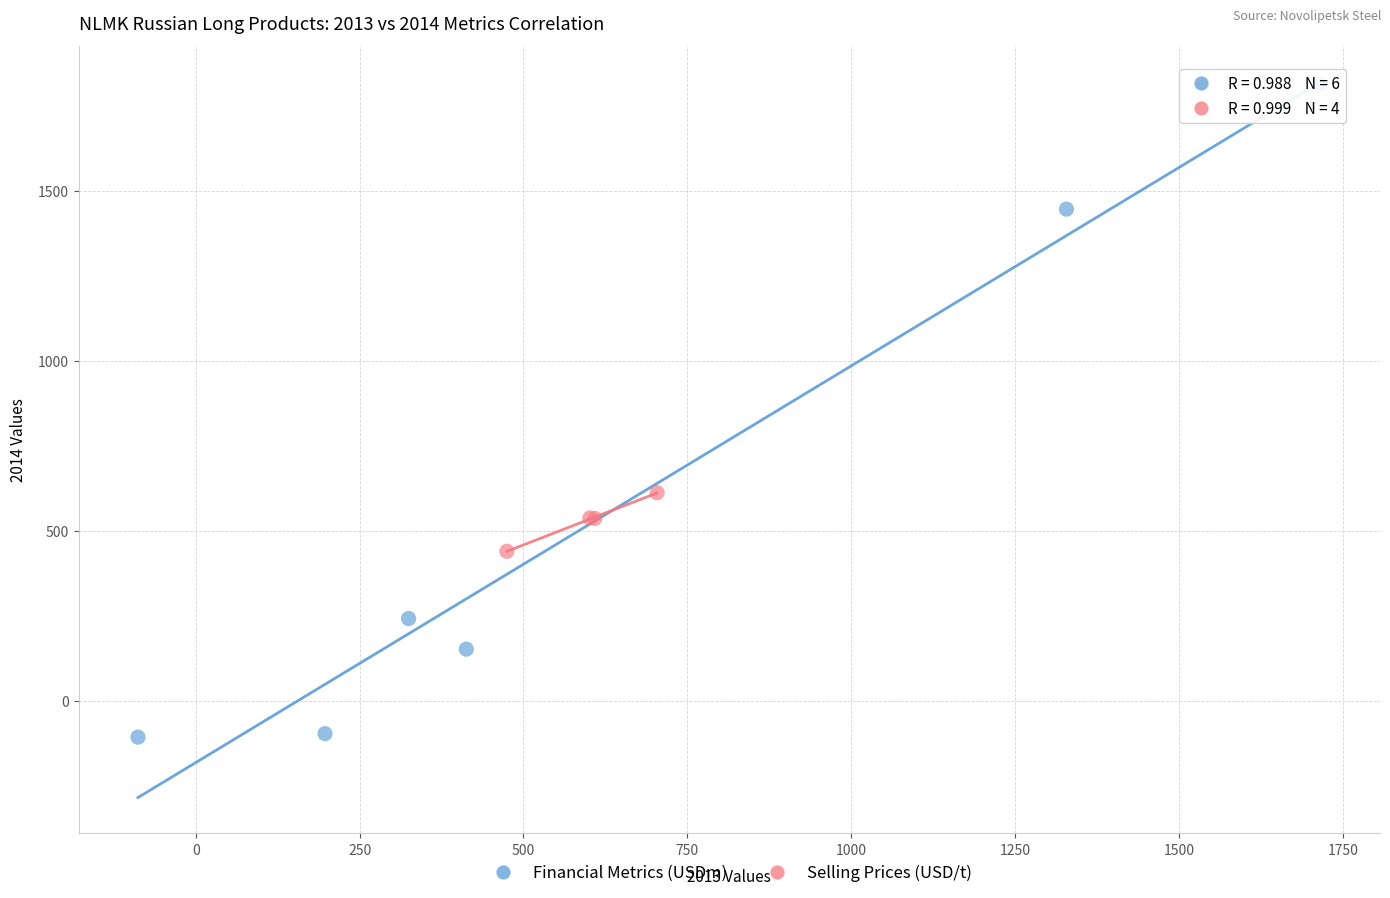

Which series reaches the minimum Y coordinate?

Financial Metrics (USDm)